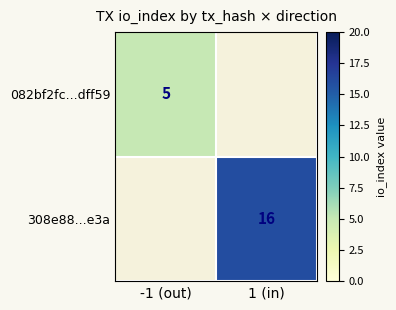

What is the difference between the highest and lowest values at io_index?

11